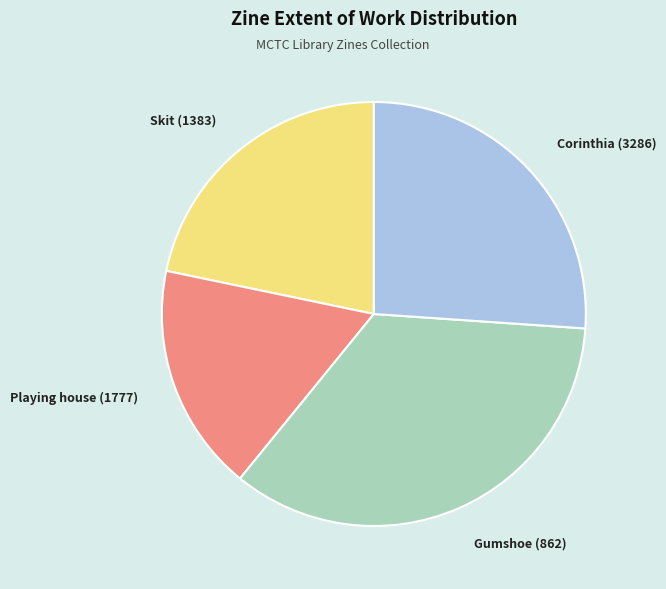

Rank the categories by value from highest to lowest.

Gumshoe (862), Corinthia (3286), Skit (1383), Playing house (1777)